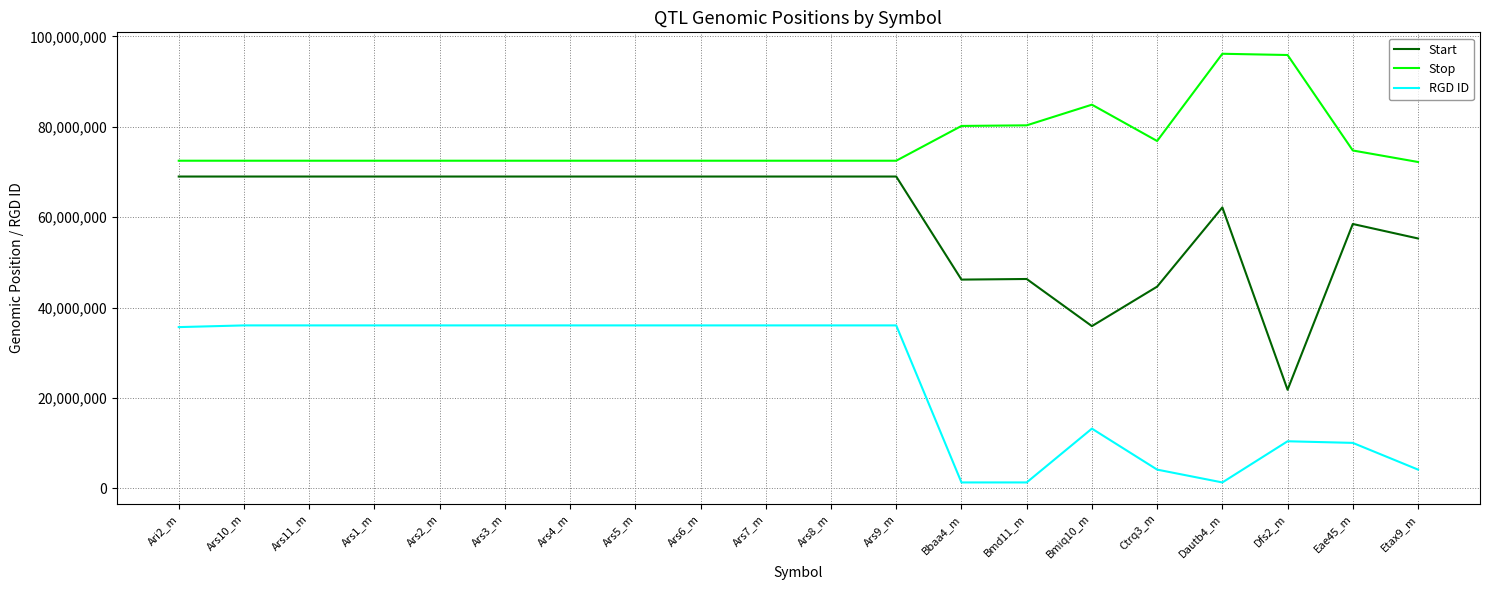

Which series has the widest spread of values?

Start